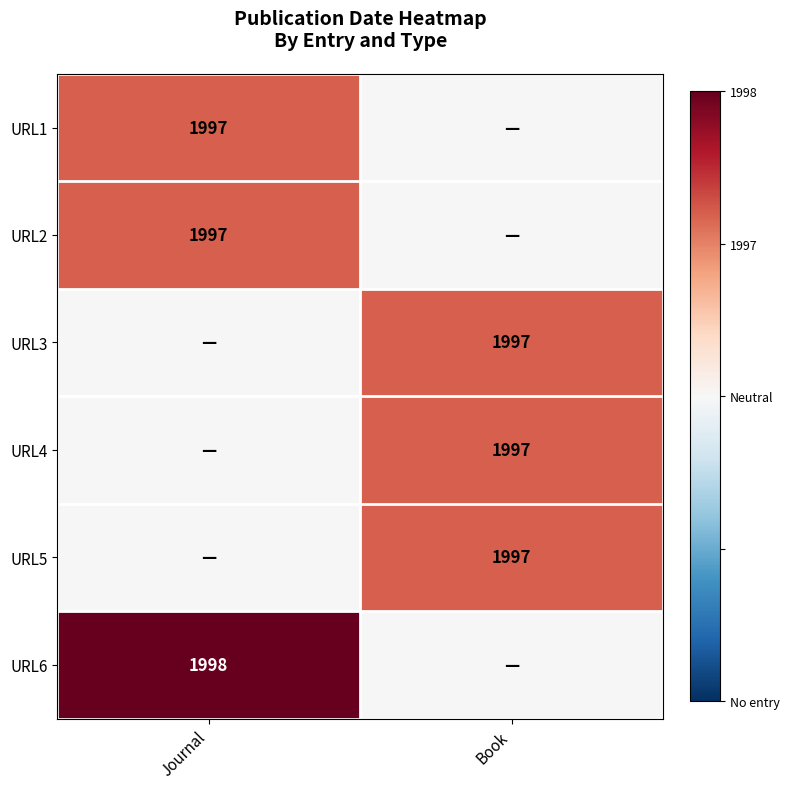

How many categories are shown in the chart?

2